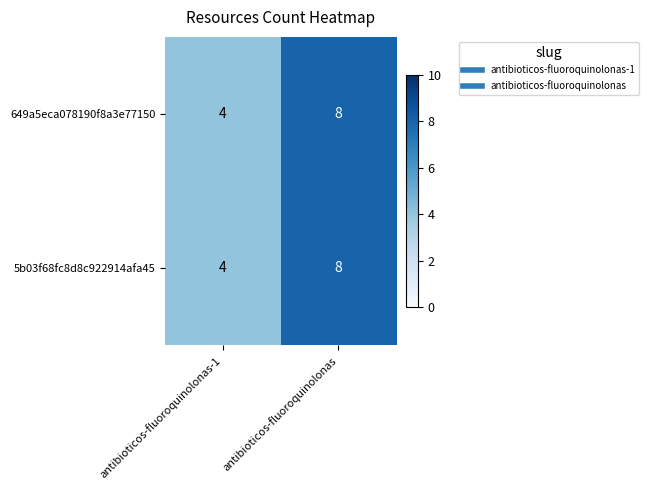

Rank the categories by 649a5eca078190f8a3e77150 value from highest to lowest.

antibioticos-fluoroquinolonas, antibioticos-fluoroquinolonas-1